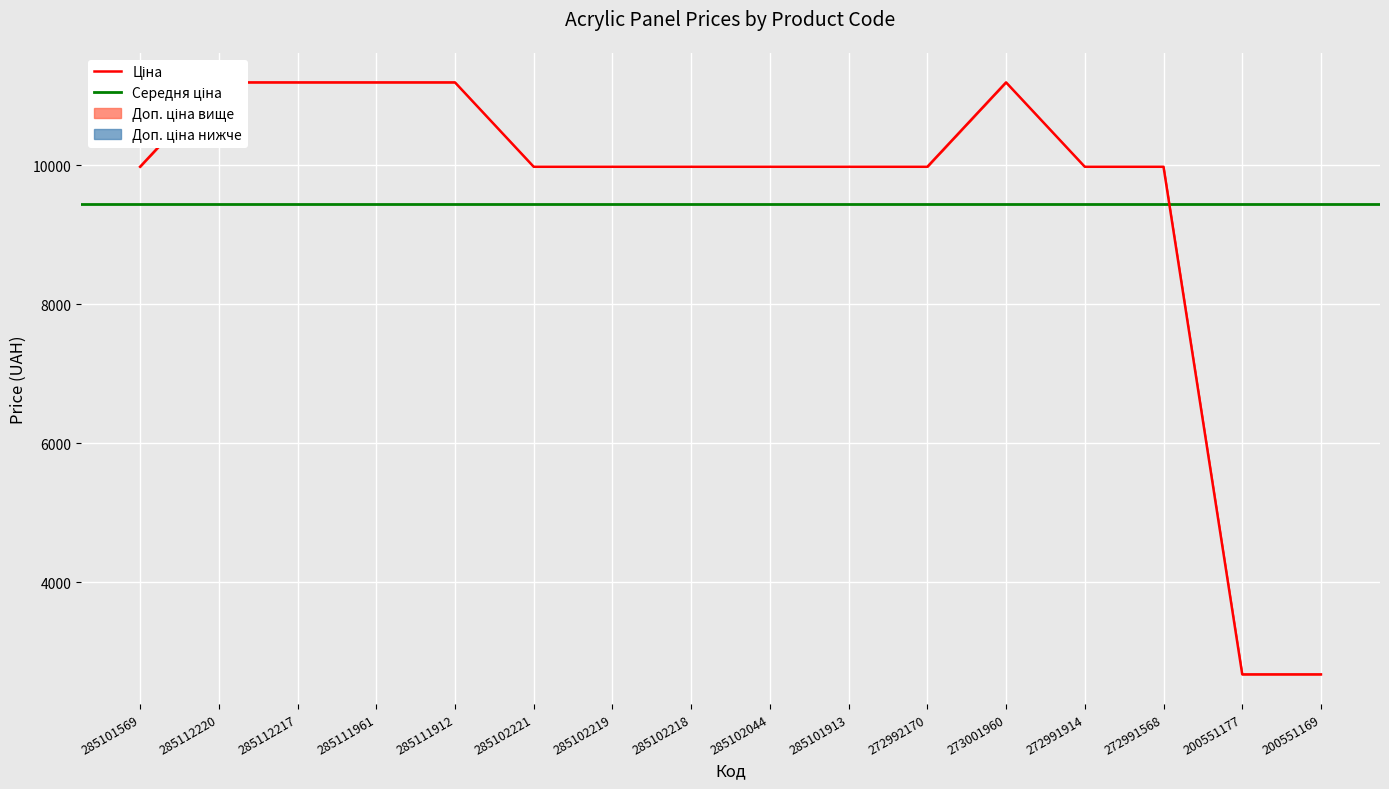

What is the sum of the values at 200551177 and 285112220?

13866.0